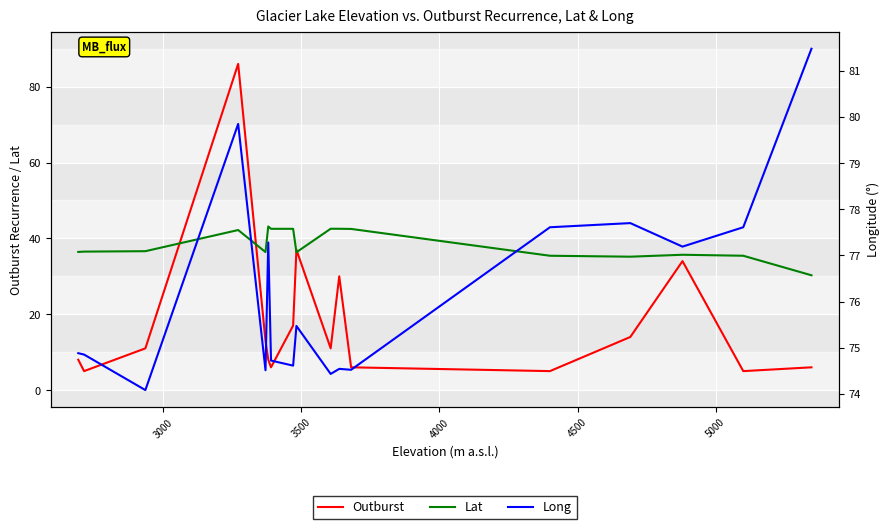

Which series has the largest total across all categories?

Long